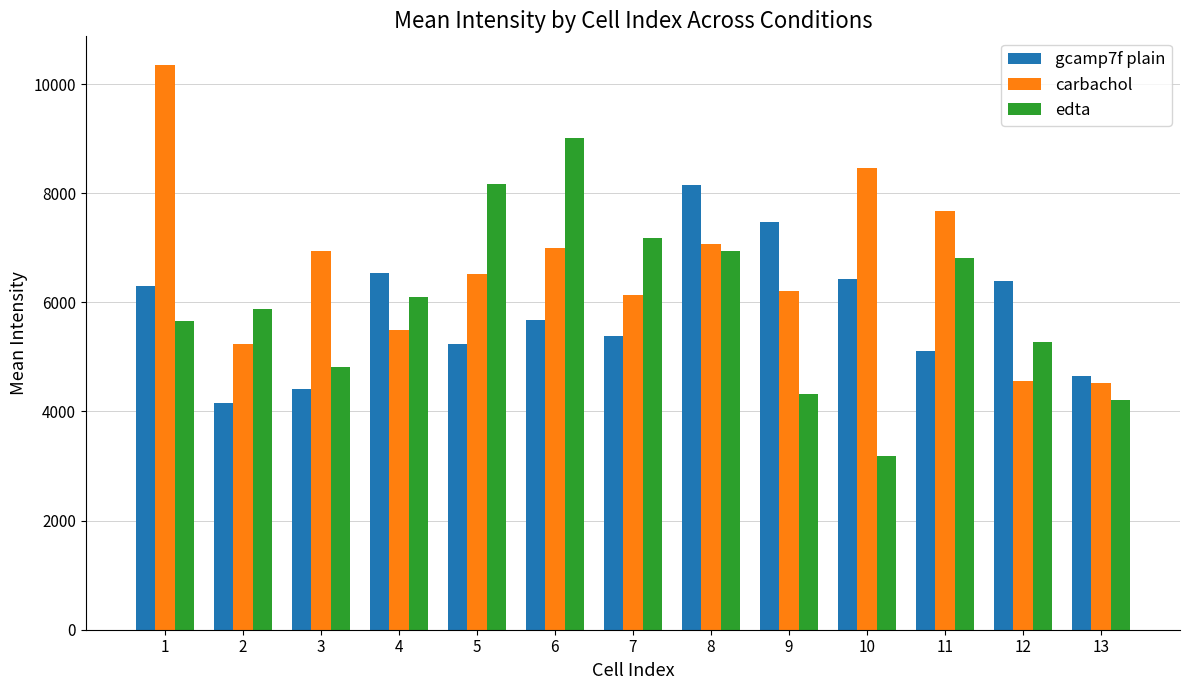

Where is gcamp7f plain nearest to the value 6149?

1